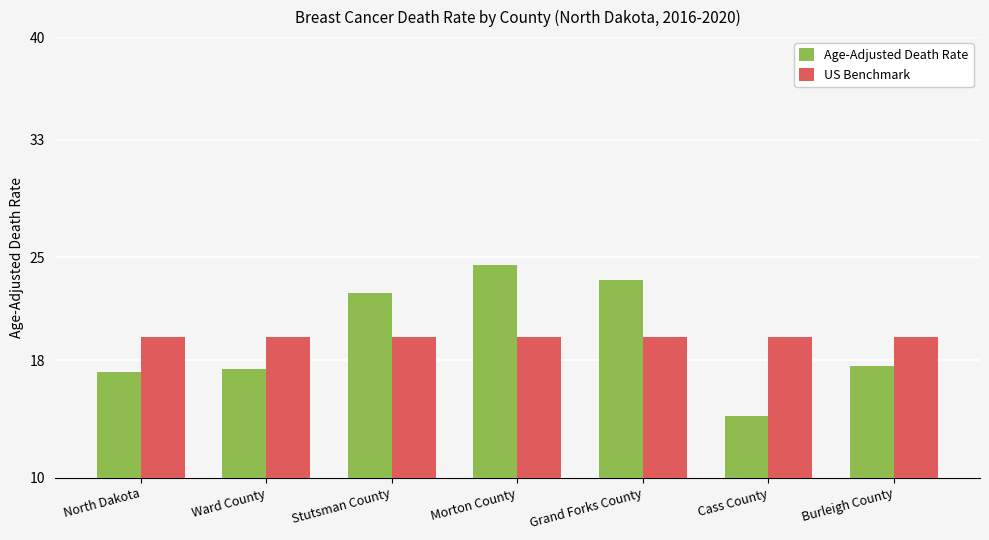

What is the total value across all series at Burleigh County?

37.2